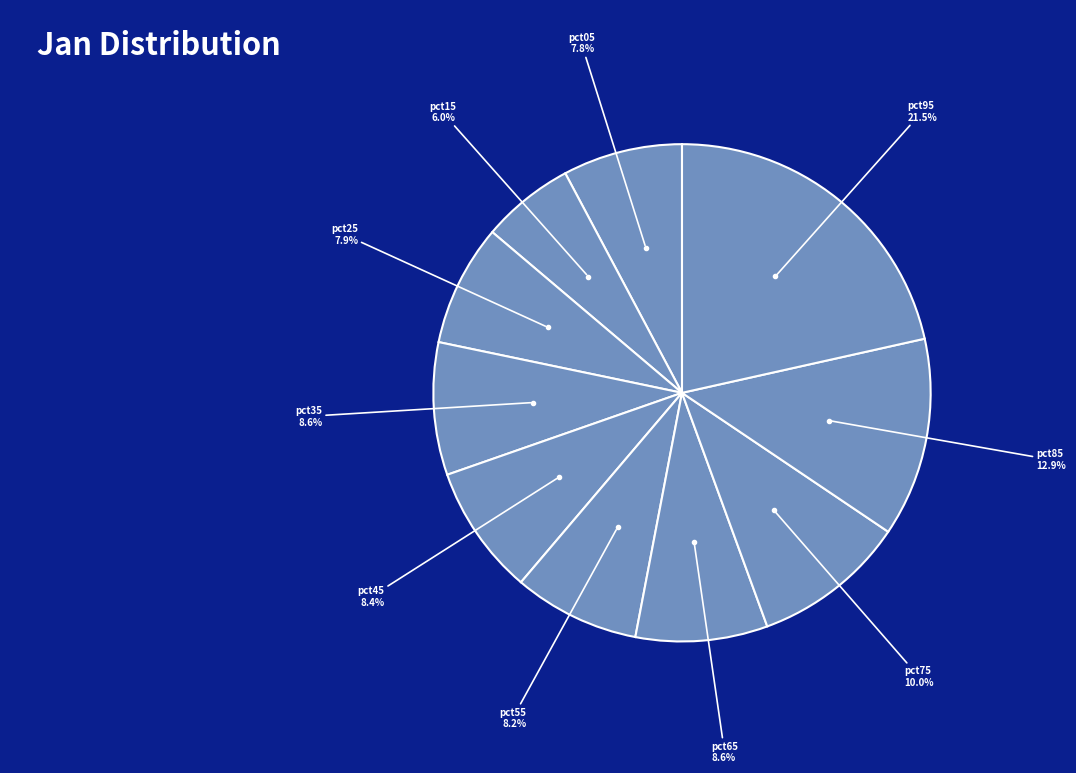

How much of the chart is everything except pct05?

92.2%